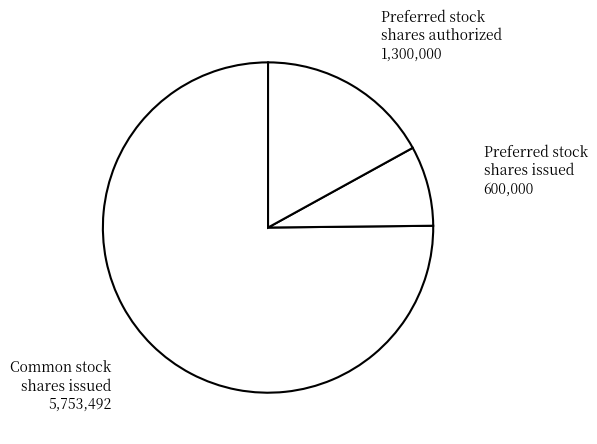

How many slices are in this pie chart?

3